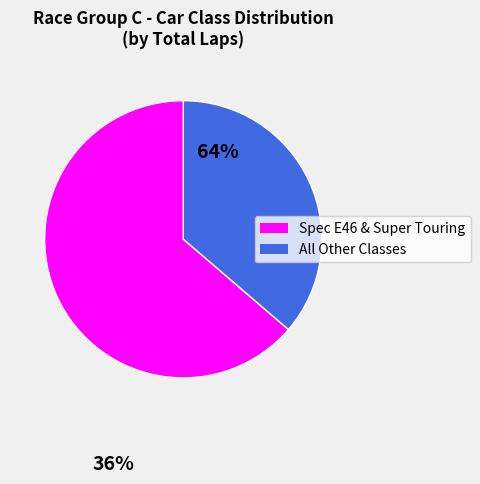

How many slices are in this pie chart?

2